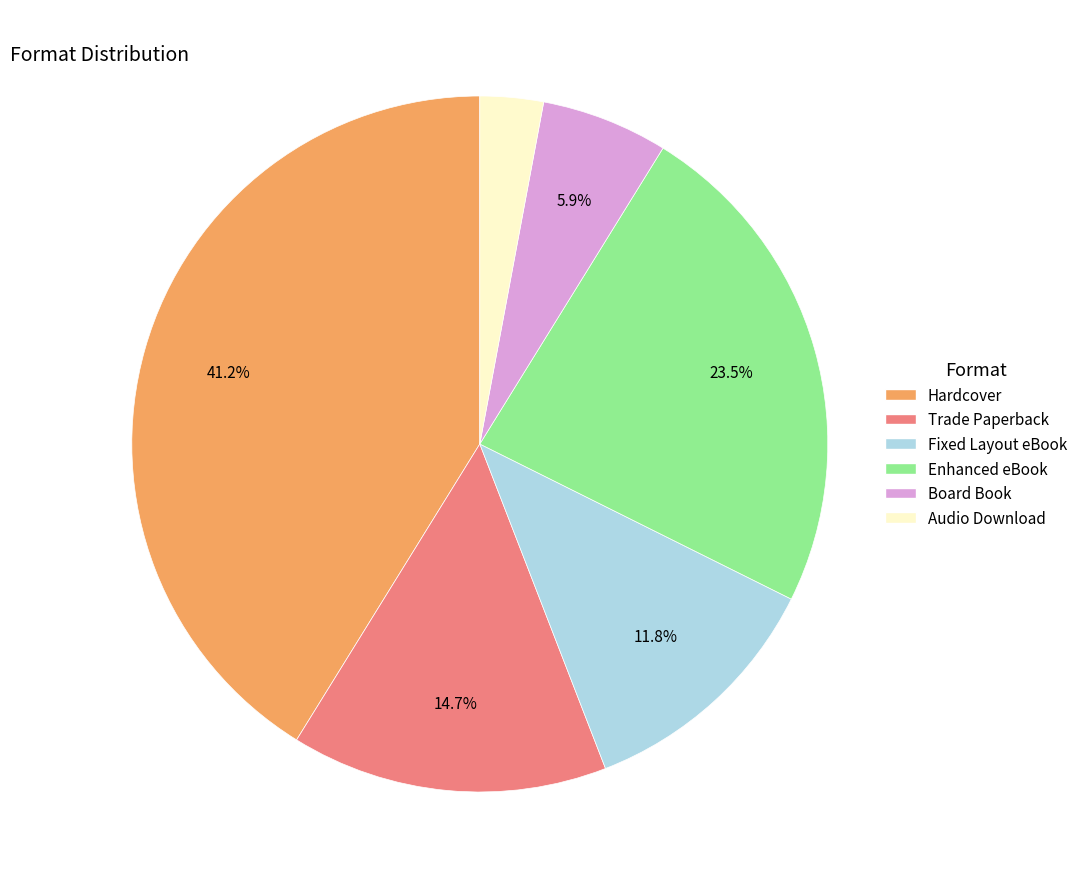

Is there a majority slice in this chart?

No